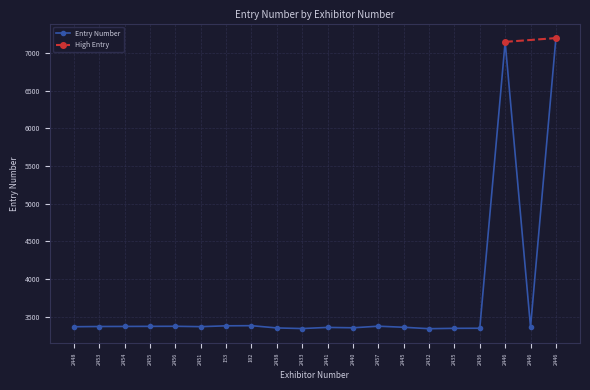

What is the difference between the second highest and second lowest values?

3803